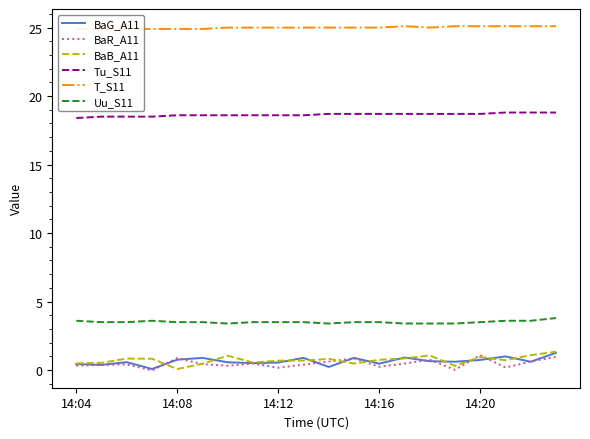

True or false: BaR_A11 and Tu_S11 cross at least once.

False